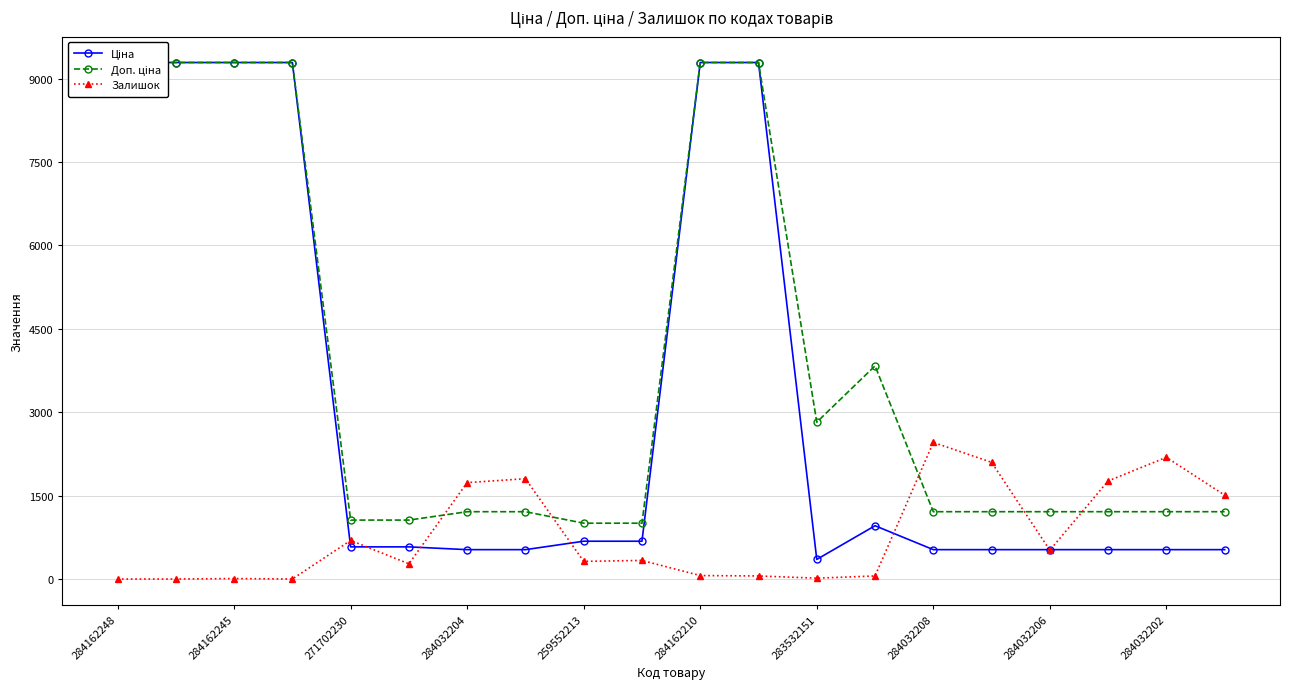

True or false: Доп. ціна has more than 2 interior local peaks.

False